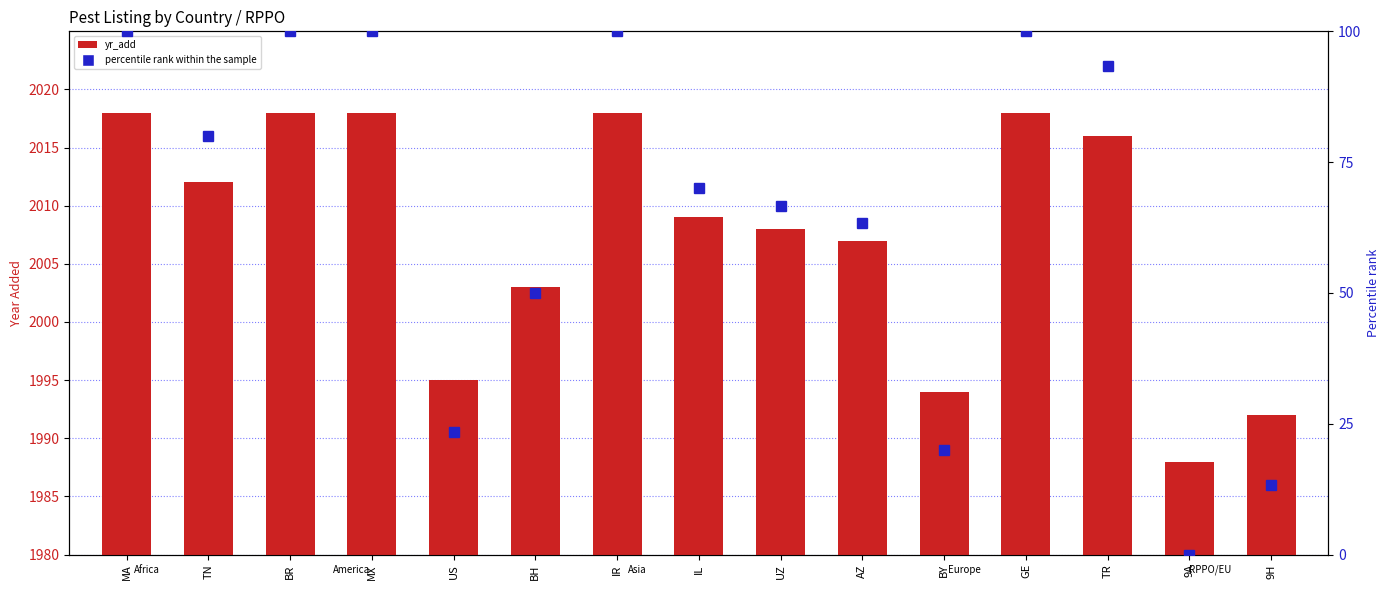

How many series are shown in this chart?

2